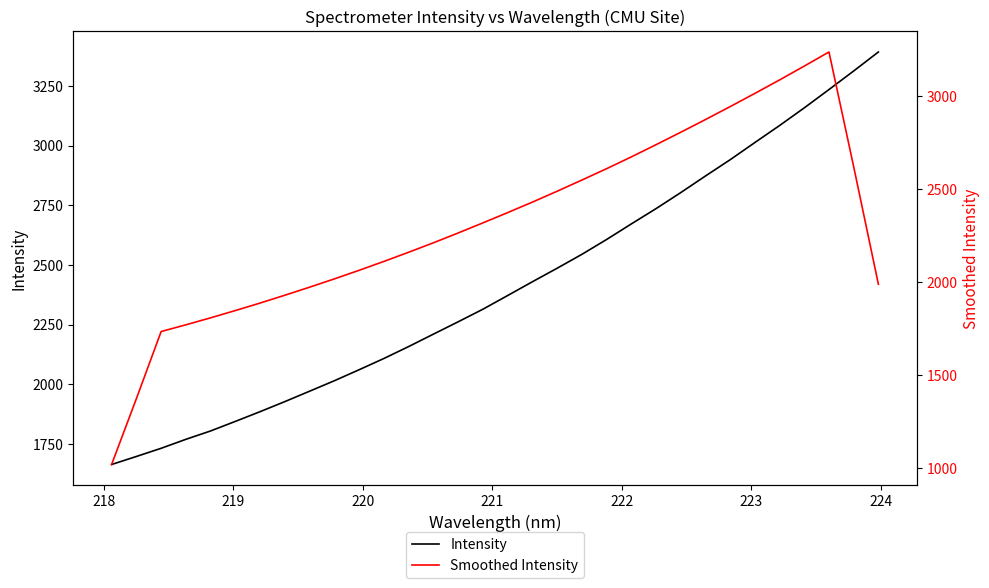

The Smoothed Intensity series shows 5299.9 at 26. True or false?

False